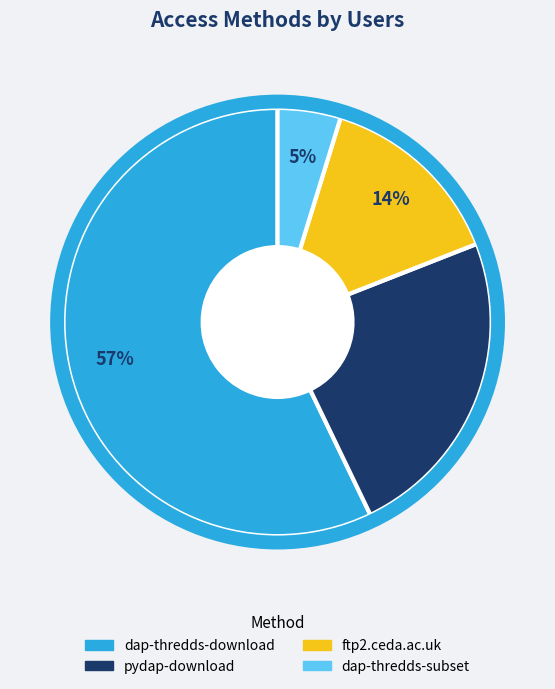

Between dap-thredds-subset and dap-thredds-download, which is larger?

dap-thredds-download